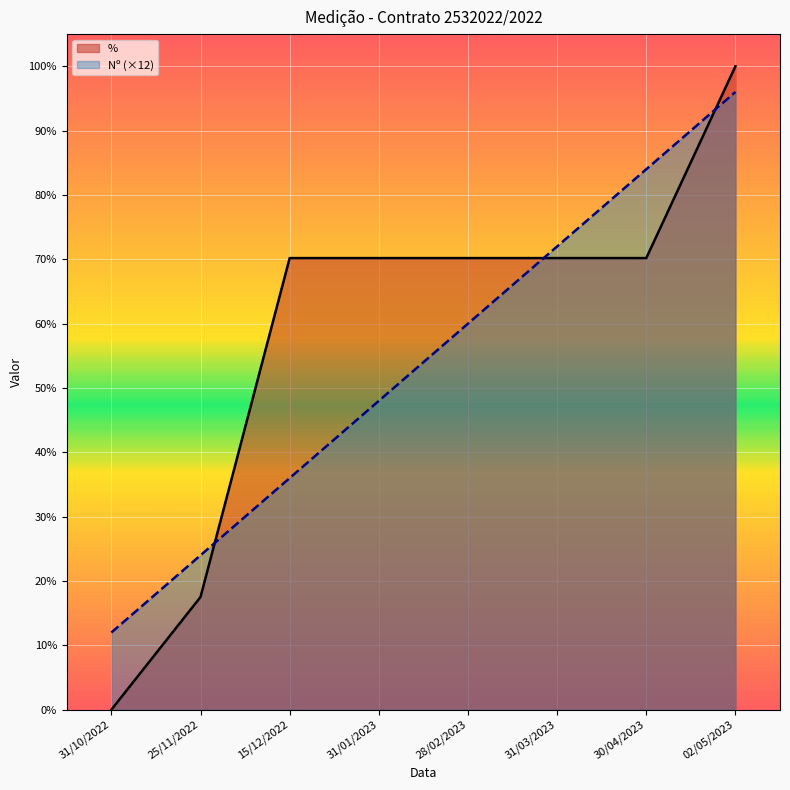

Which series ends up on top after the final intersection of Nº and %?

%